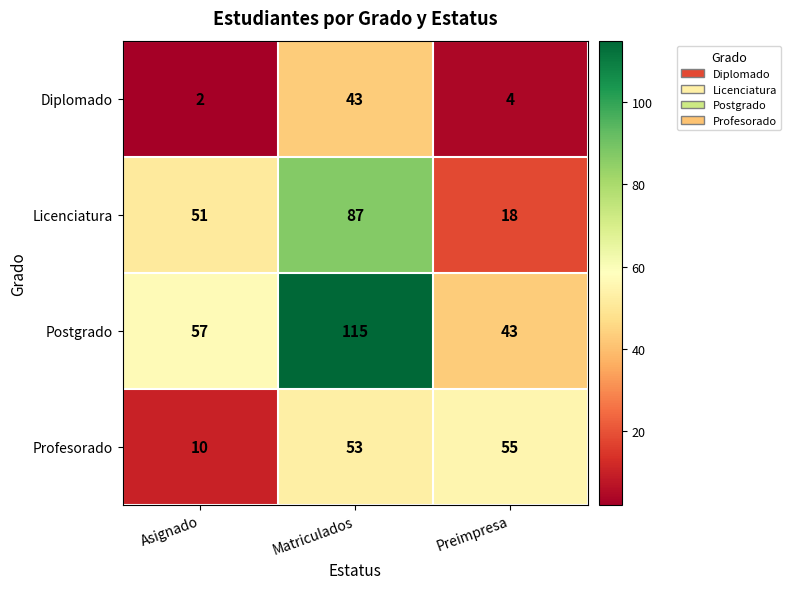

What is the greatest value displayed?

115